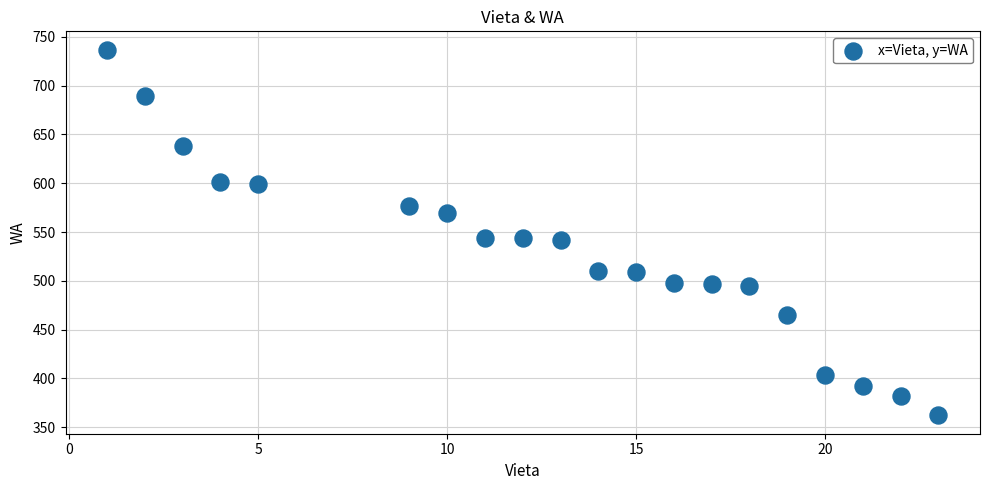

What is the range of X values (max minus min)?

22